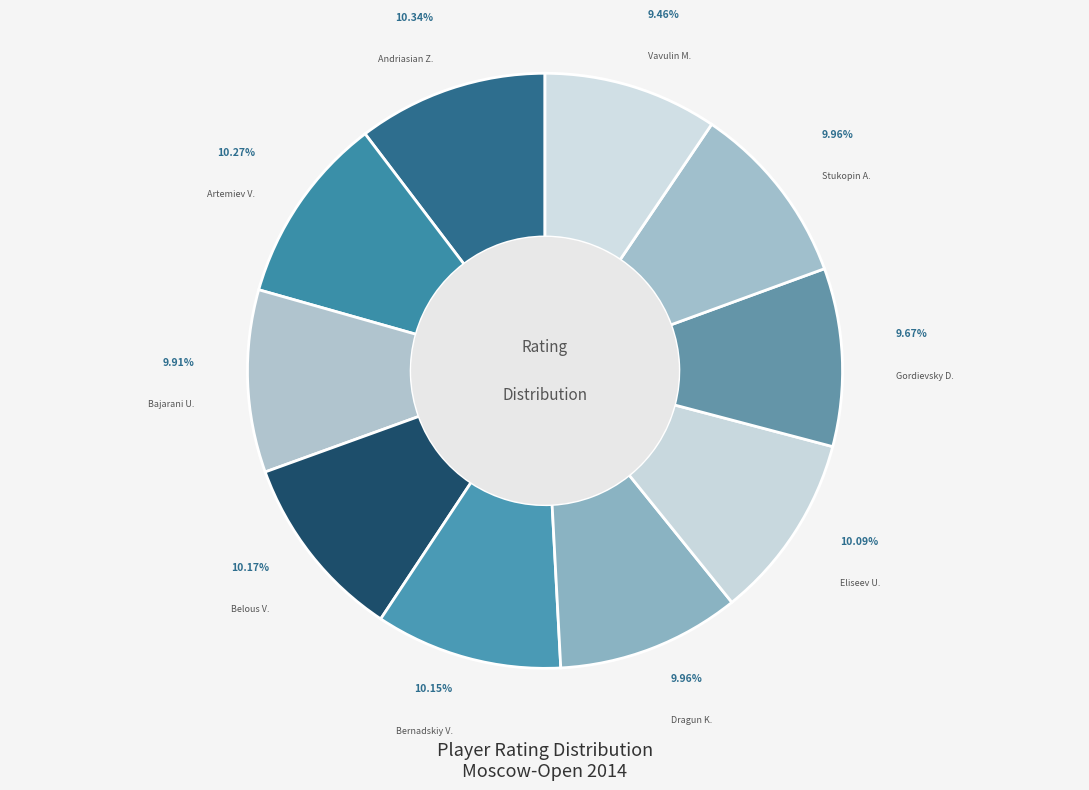

How many slices are in this pie chart?

10